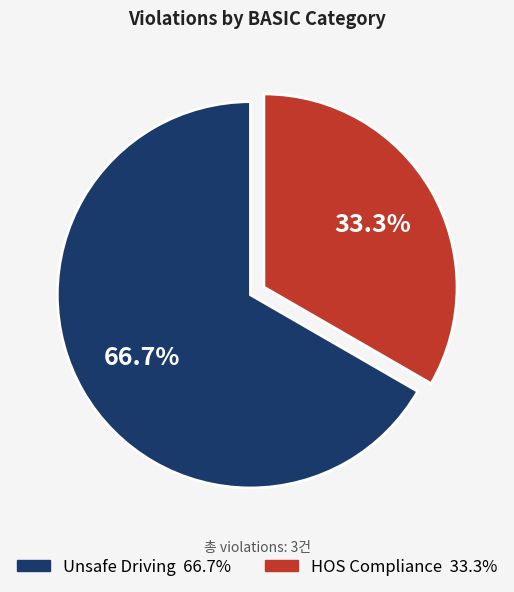

Does HOS Compliance represent more than half of the total?

No